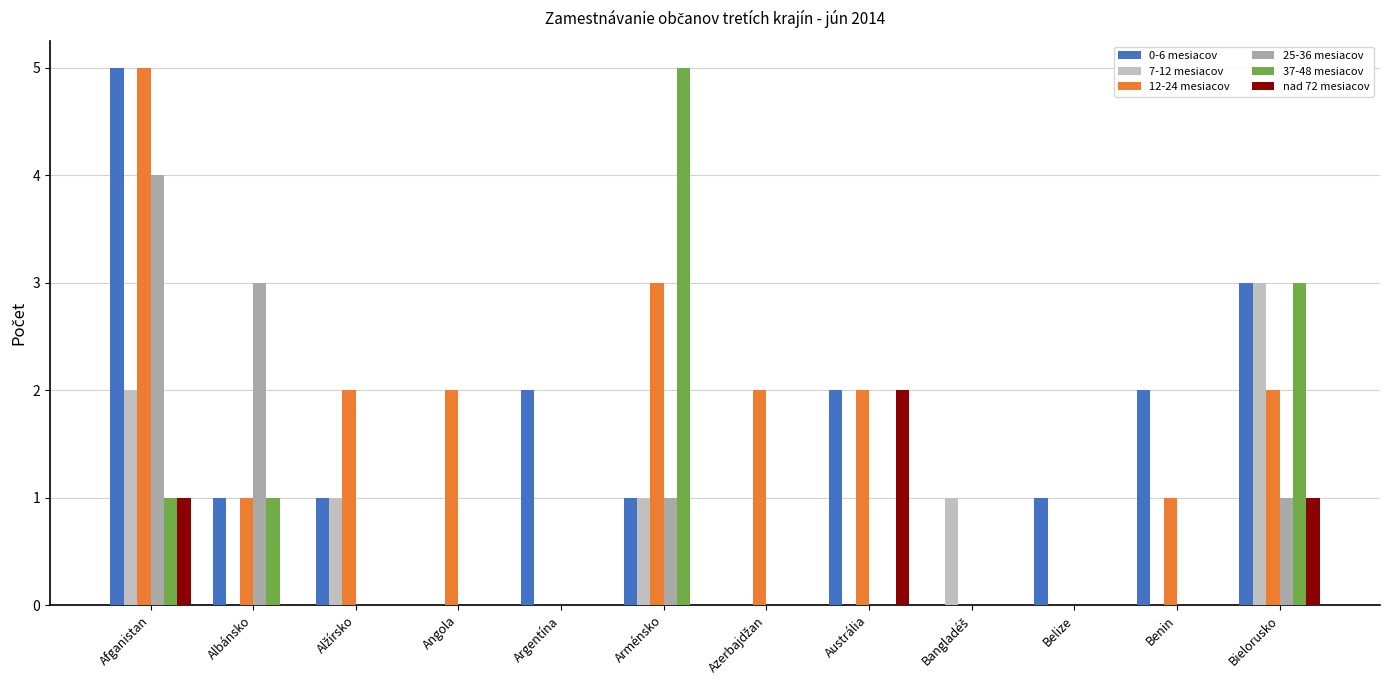

What is the difference between the maximum and minimum values in the 7-12 mesiacov series?

3